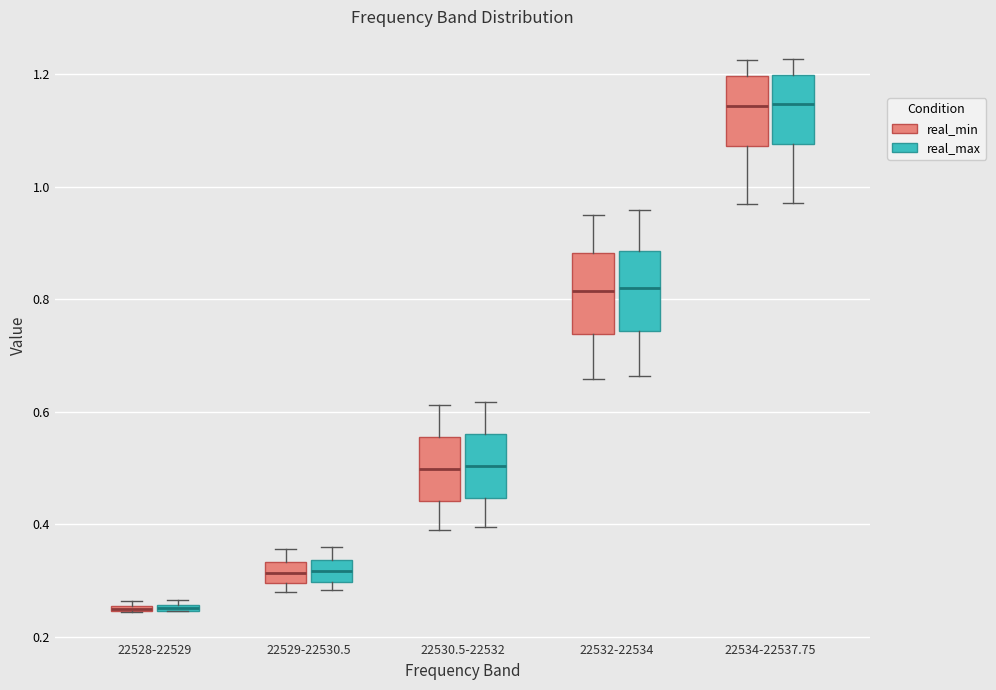

Where is the lower edge of the box for 22528-22529 (real_max) on the y-axis? The values are not printed on the chart, so give them approximately, as read against the axis.

0.24